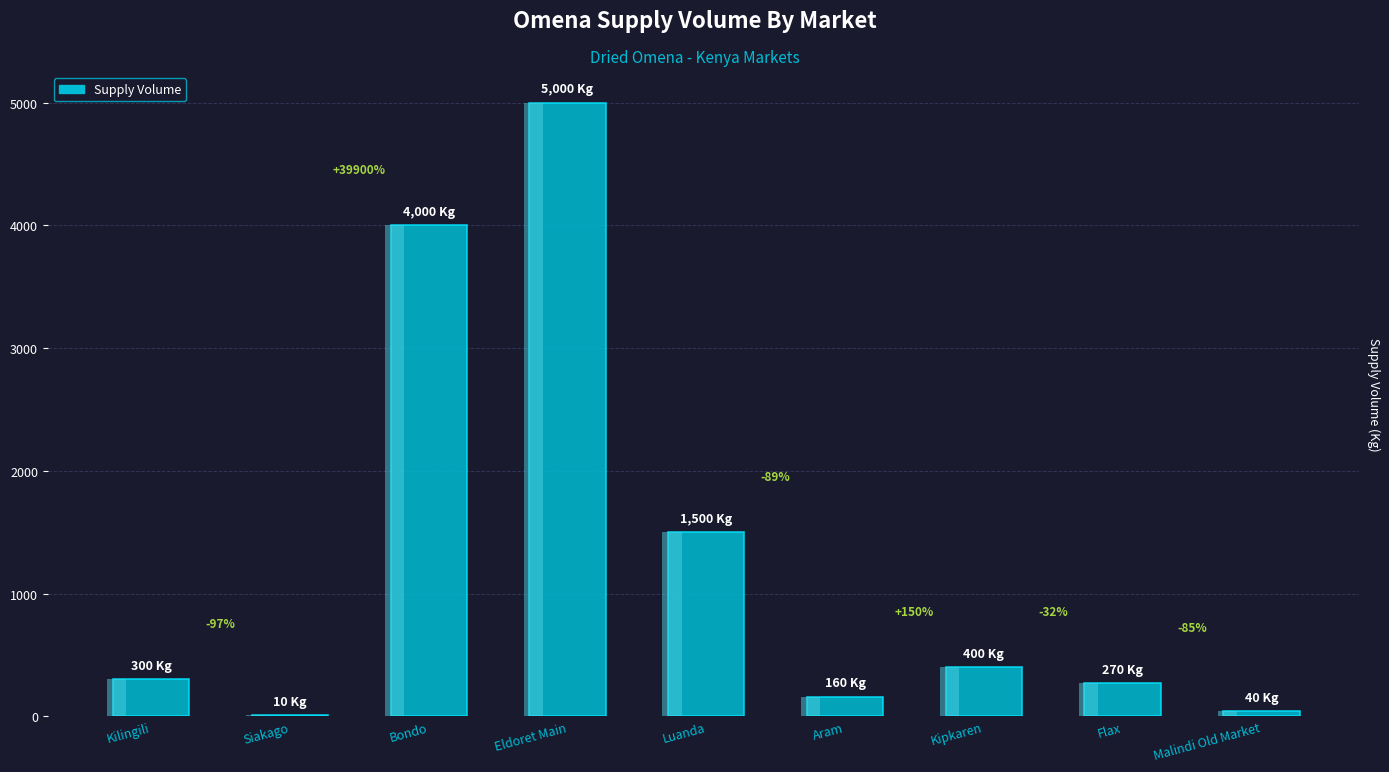

What is the change in value from Aram to Flax?

+110